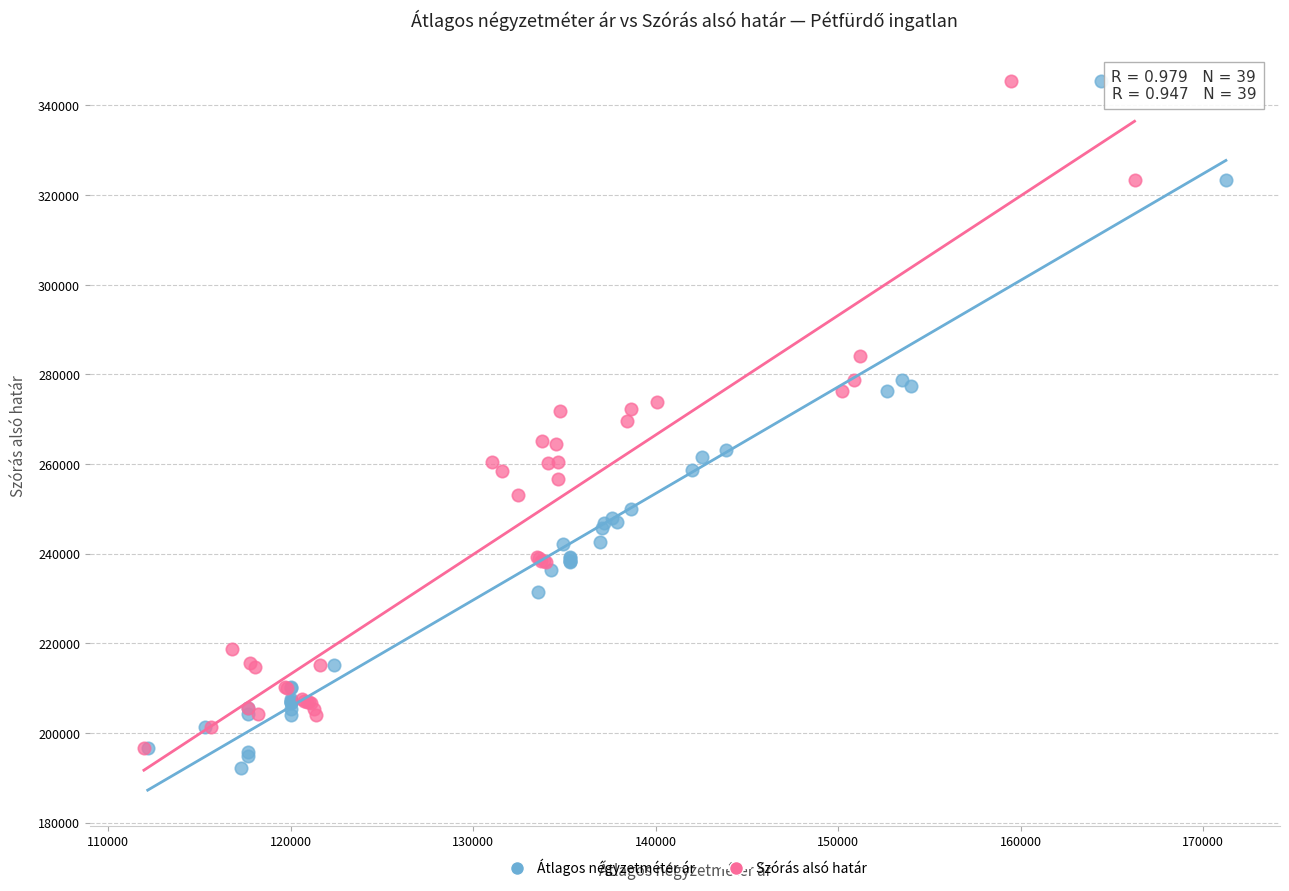

Which series has the widest spread of Y values?

Átlagos négyzetméter ár